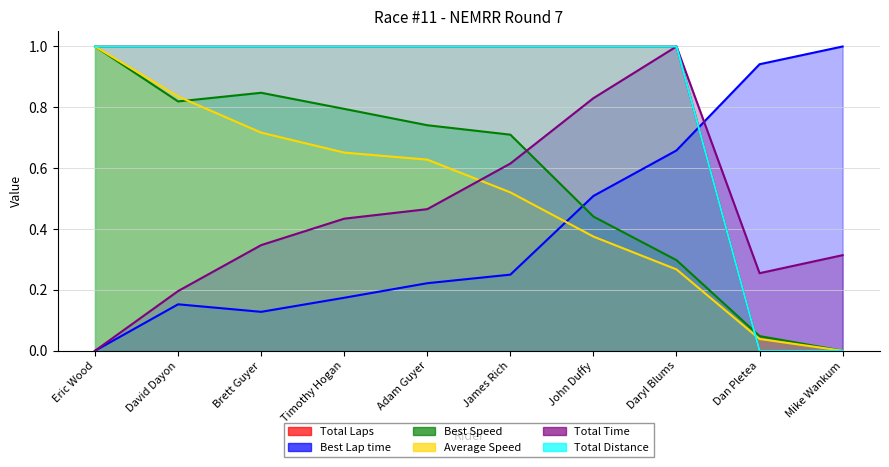

How many interior local peaks does the Best Speed series have?

1